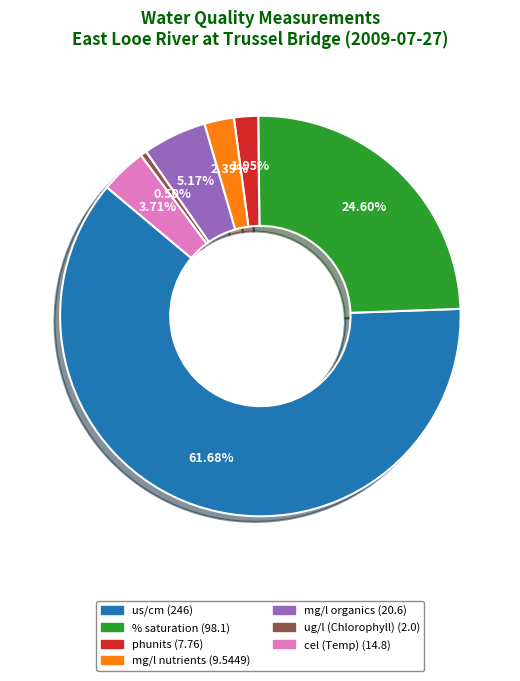

To the nearest percent, what is the average slice percentage?

14%